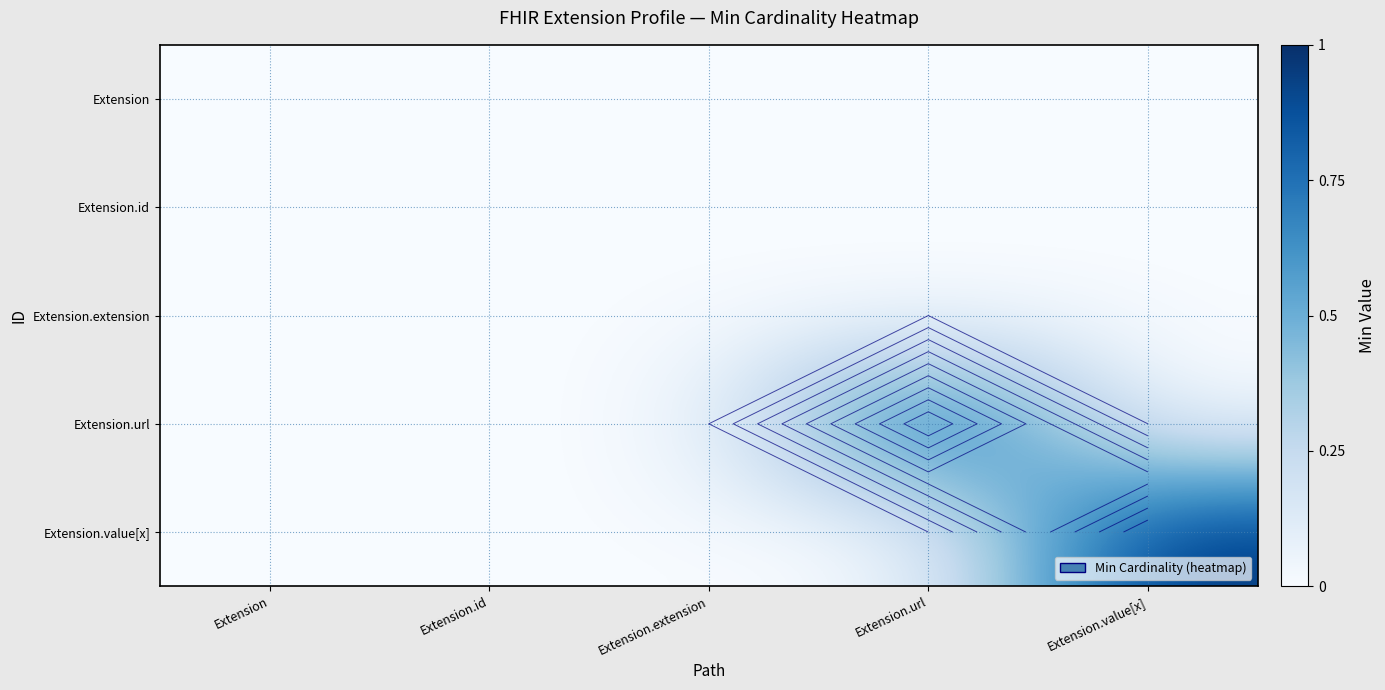

Between Extension.extension and Extension, which is larger?

Extension.extension